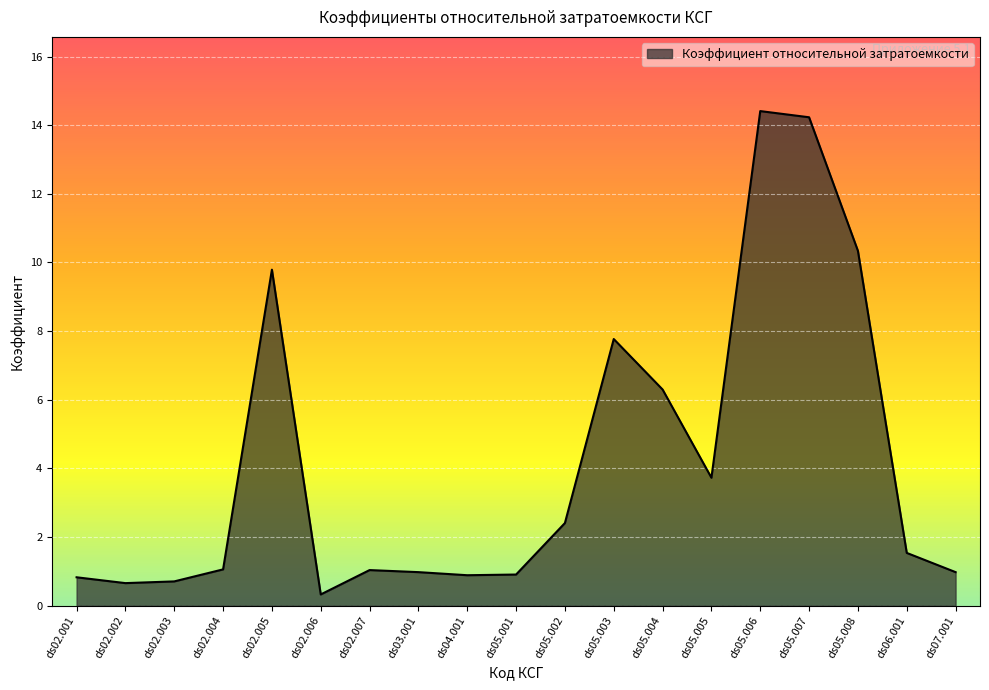

What position from the left is ds06.001?

18